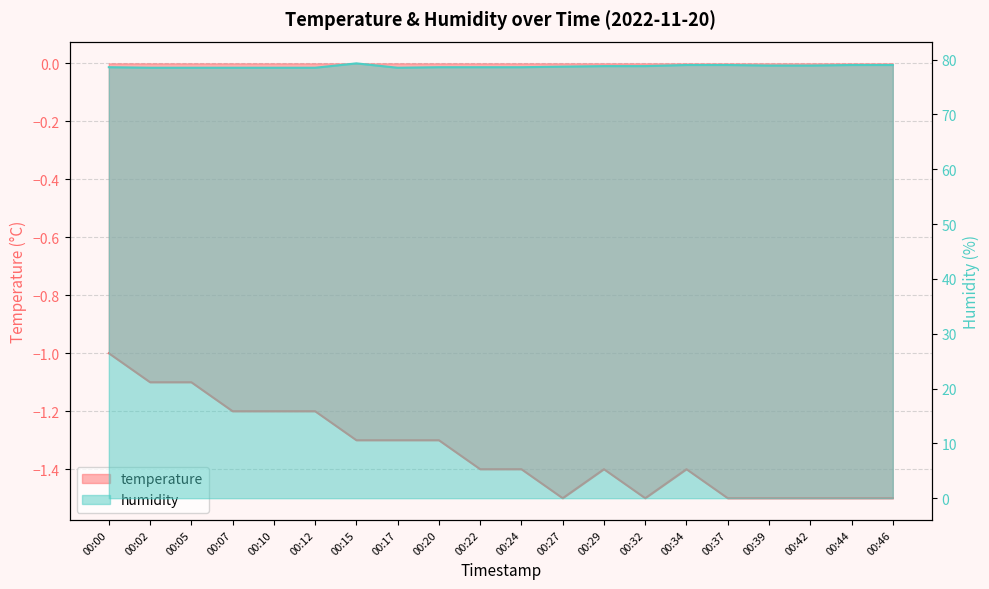

At which category does temperature reach its first local valley?

00:27